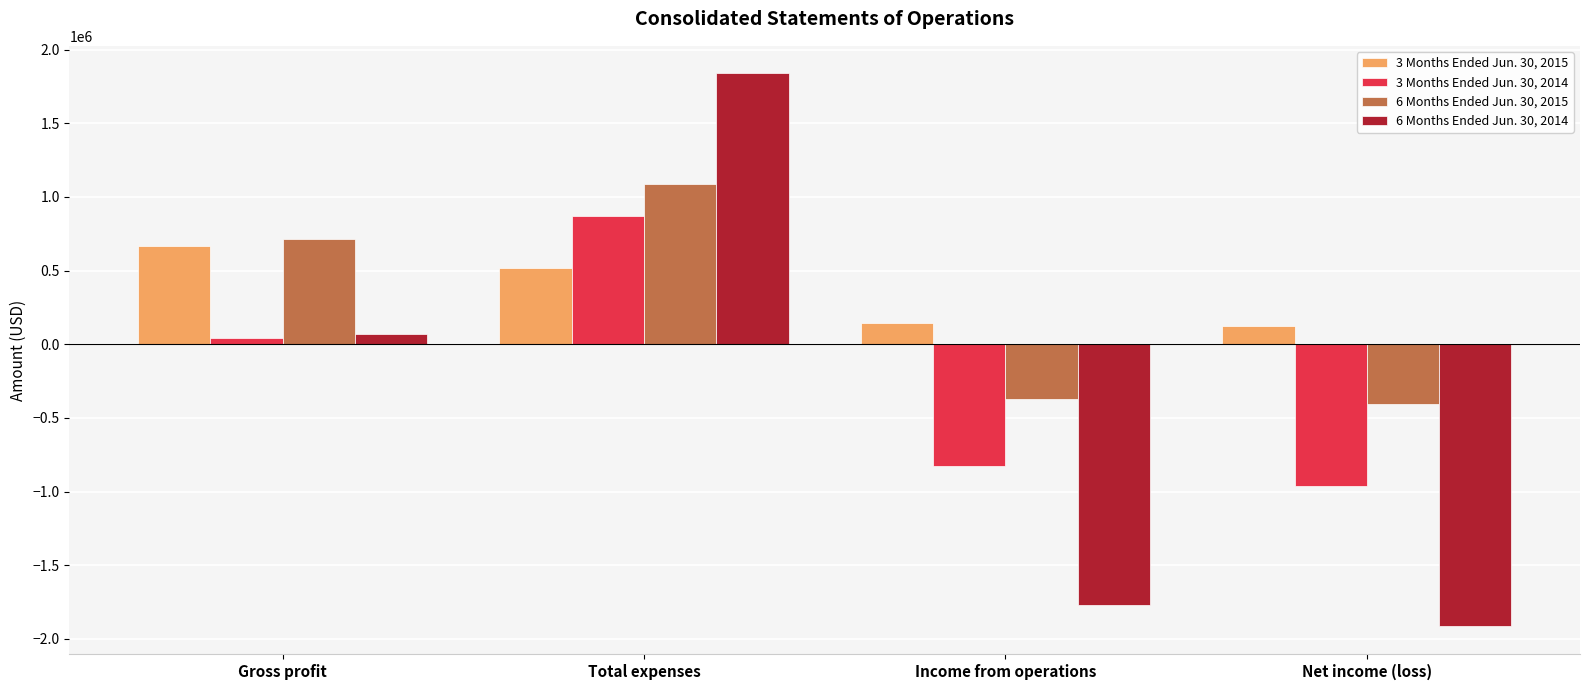

Reading right to left, transcribe all the data shown in this chart.

3 Months Ended Jun. 30, 2015: 122899	145853	519327	665180
3 Months Ended Jun. 30, 2014: -959188	-825597	870665	45068
6 Months Ended Jun. 30, 2015: -408974	-369464	1086649	717185
6 Months Ended Jun. 30, 2014: -1915024	-1768196	1837509	69313